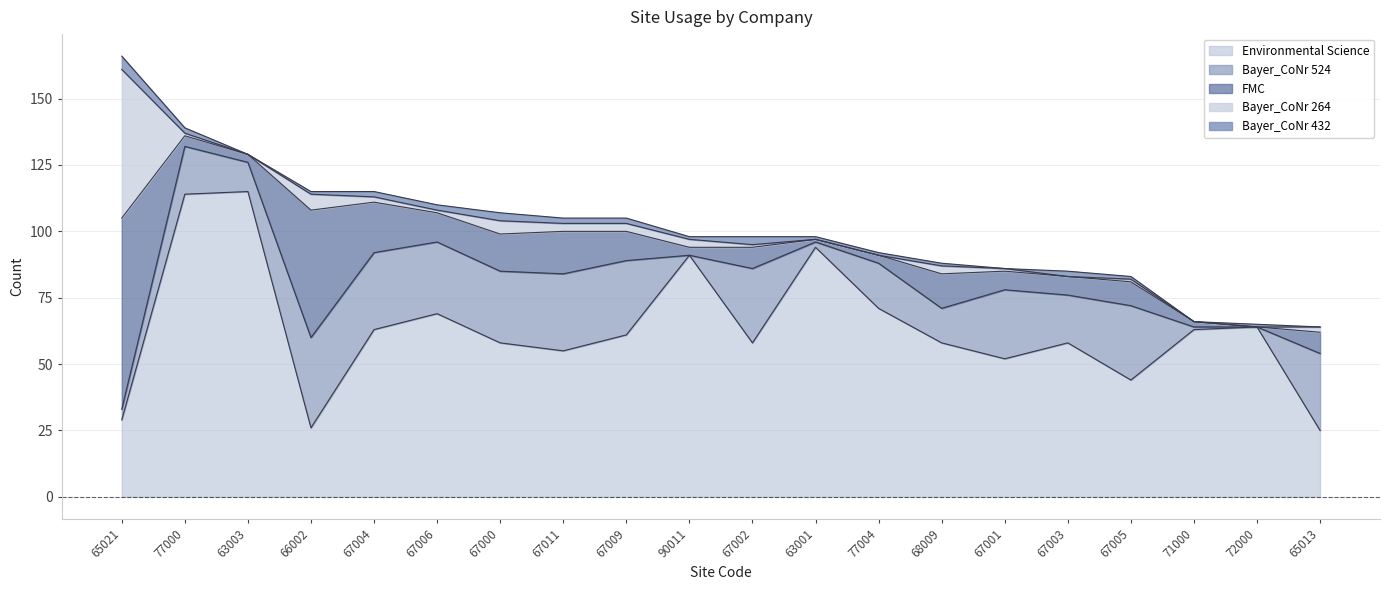

The value of Environmental Science at 67011 is 55. True or false?

True